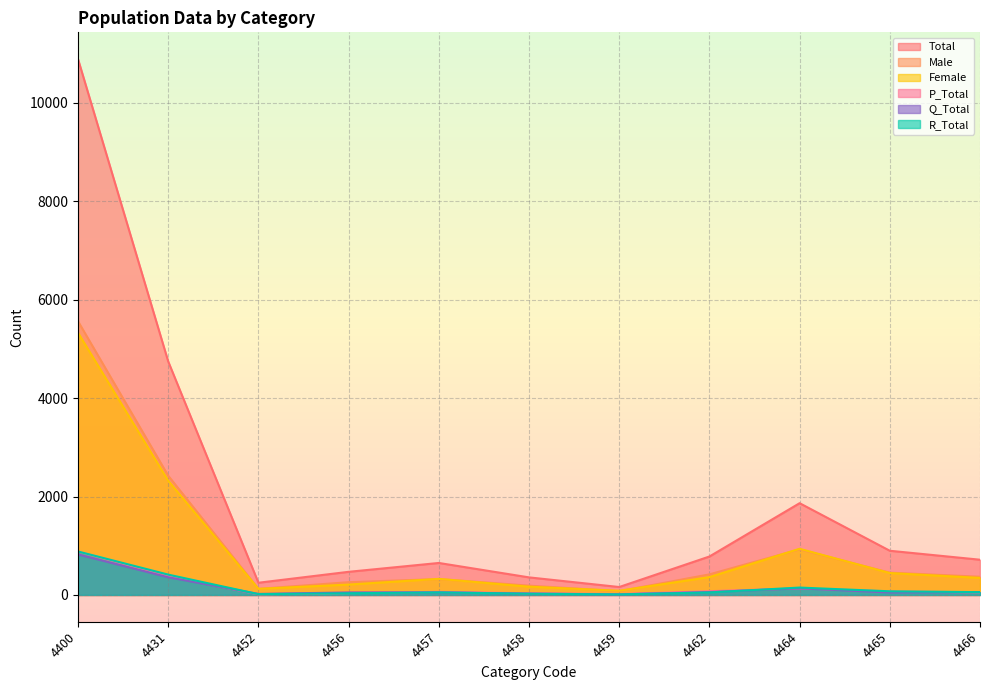

In Q_Total, how many points are lower than both neighbors (excluding endpoints)?

3